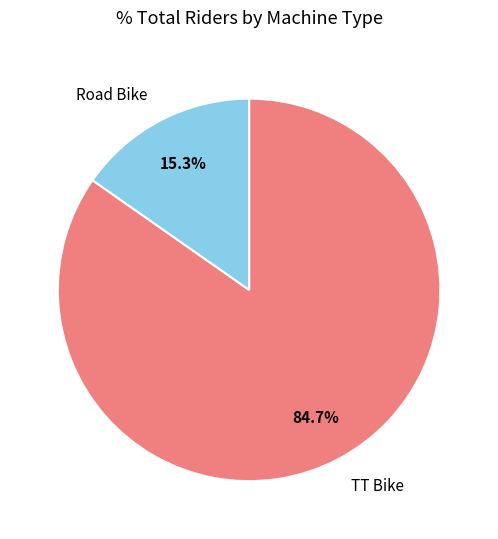

Which slice is the smallest?

Road Bike